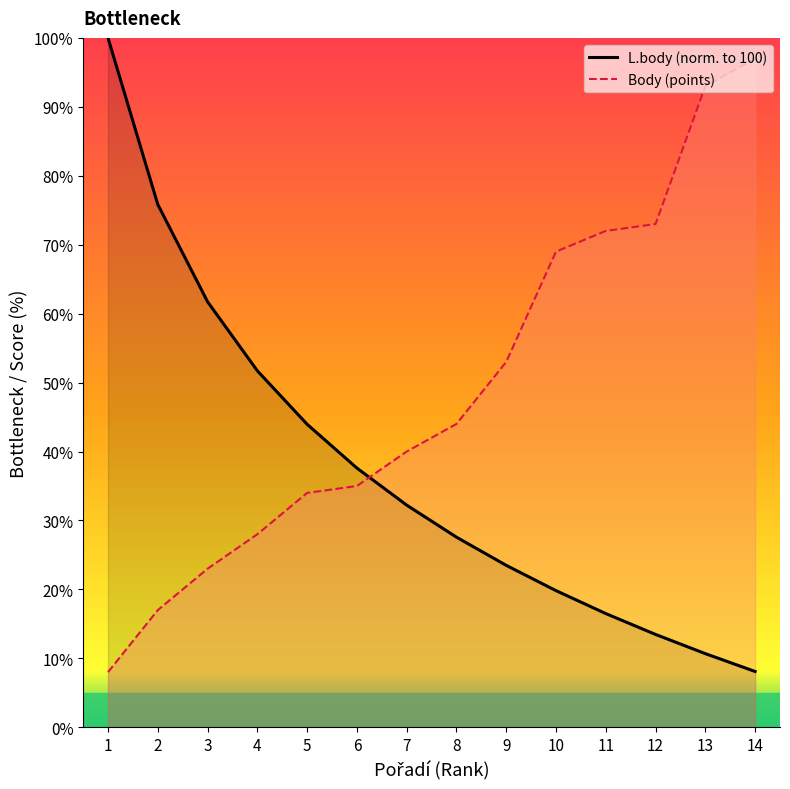

Which series has the largest total across all categories?

Body (points)